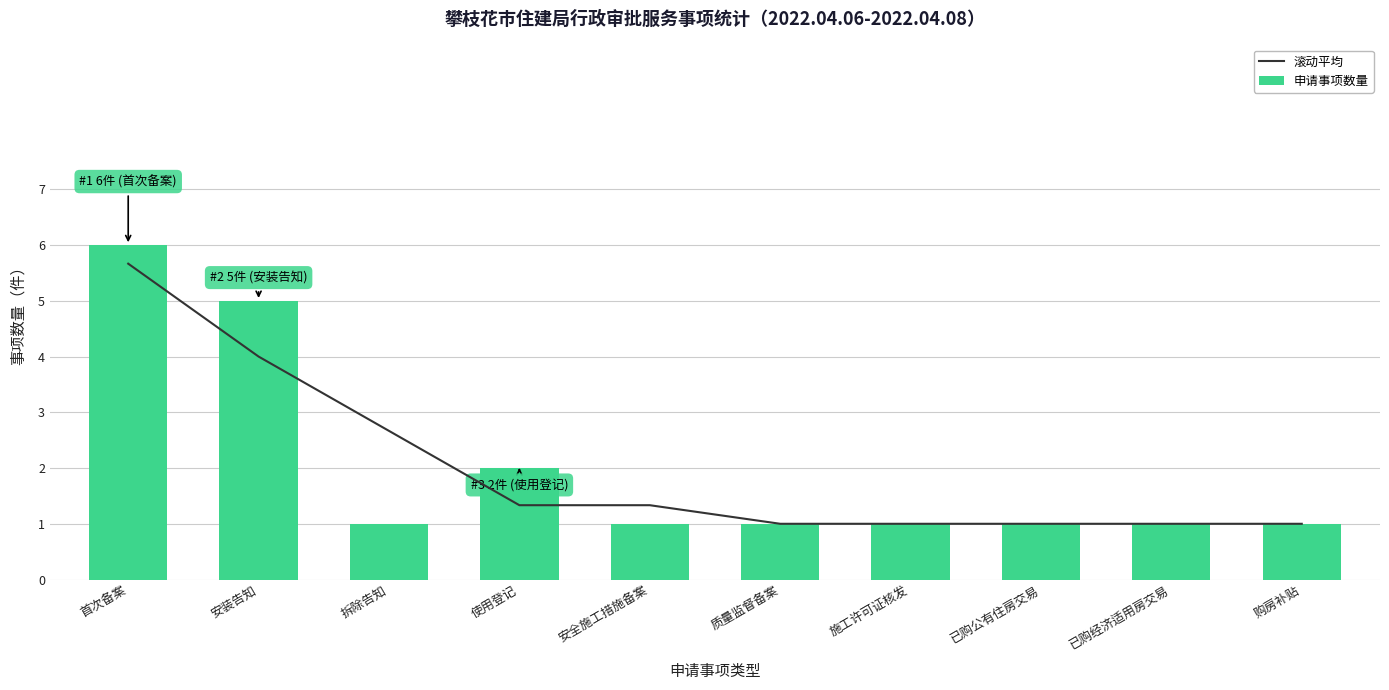

List the series in order of their peak value, highest first.

申请事项数量, 滚动平均